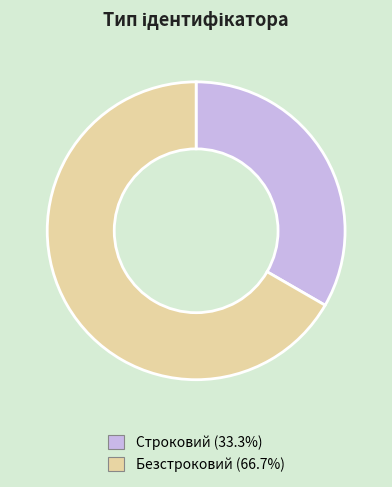

Do Строковий and Безстроковий together represent more than half of the pie?

Yes